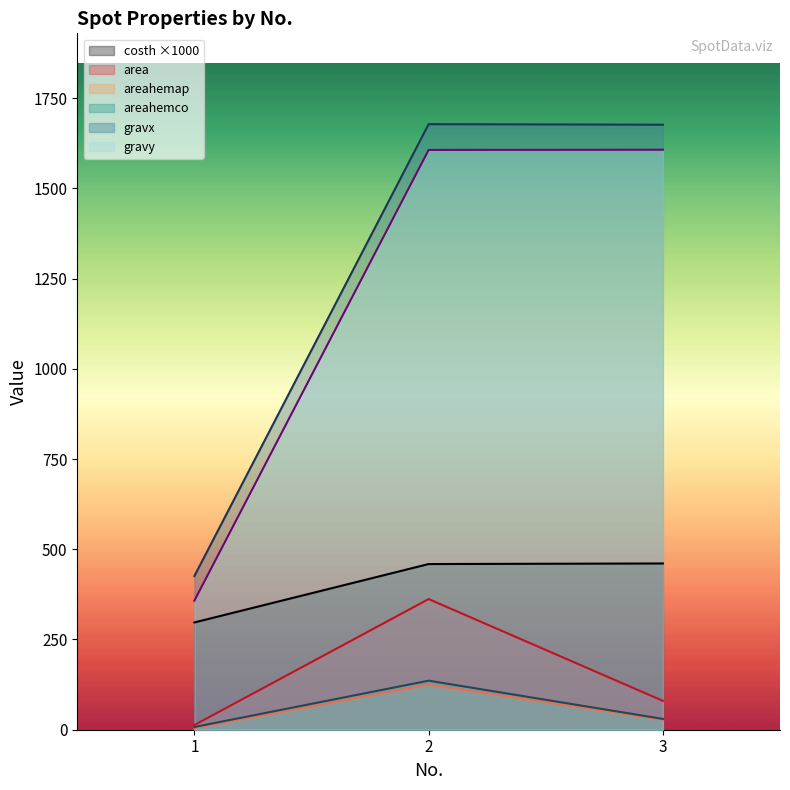

Which category has the lowest value in the areahemco series?

1